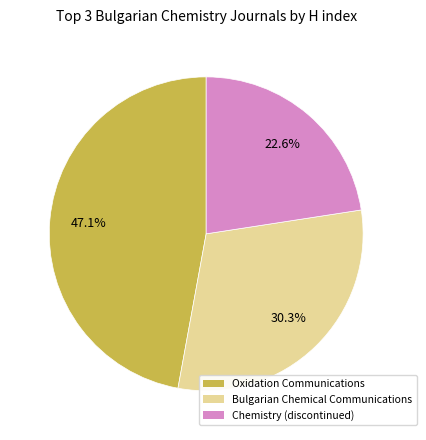

Do Chemistry (discontinued) and Oxidation Communications together represent more than half of the pie?

Yes